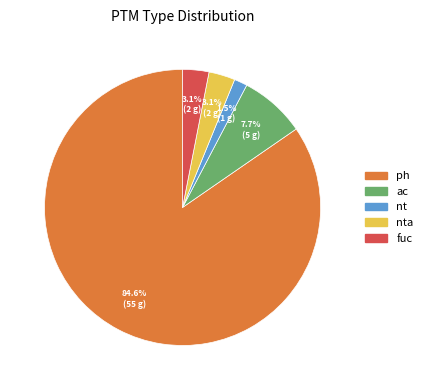

Is there a majority slice in this chart?

Yes